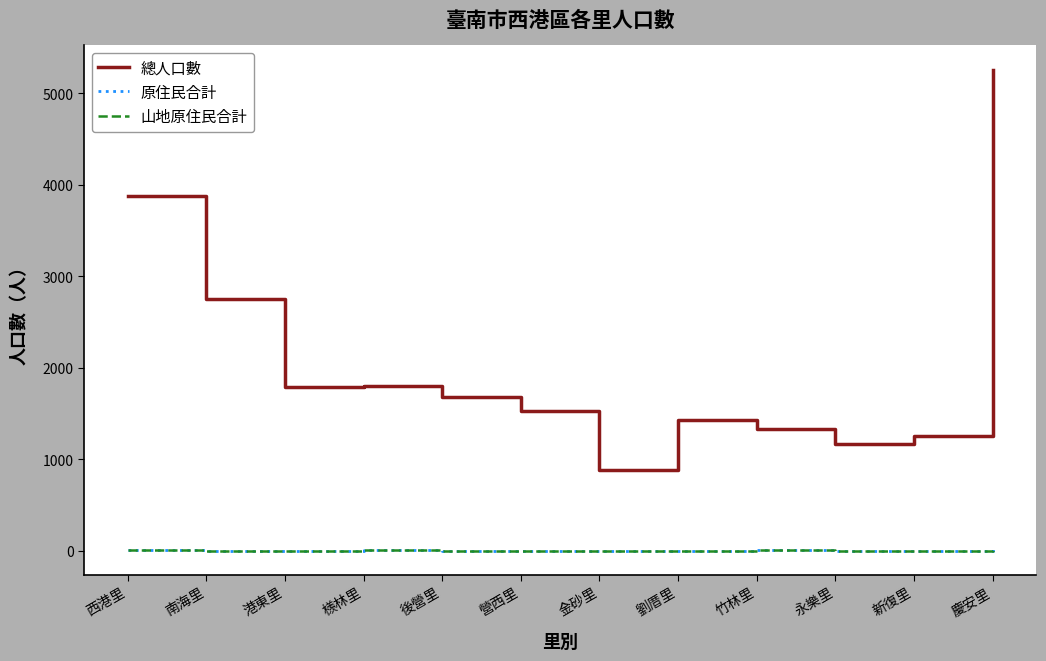

At which category is the sum across all series the highest?

慶安里